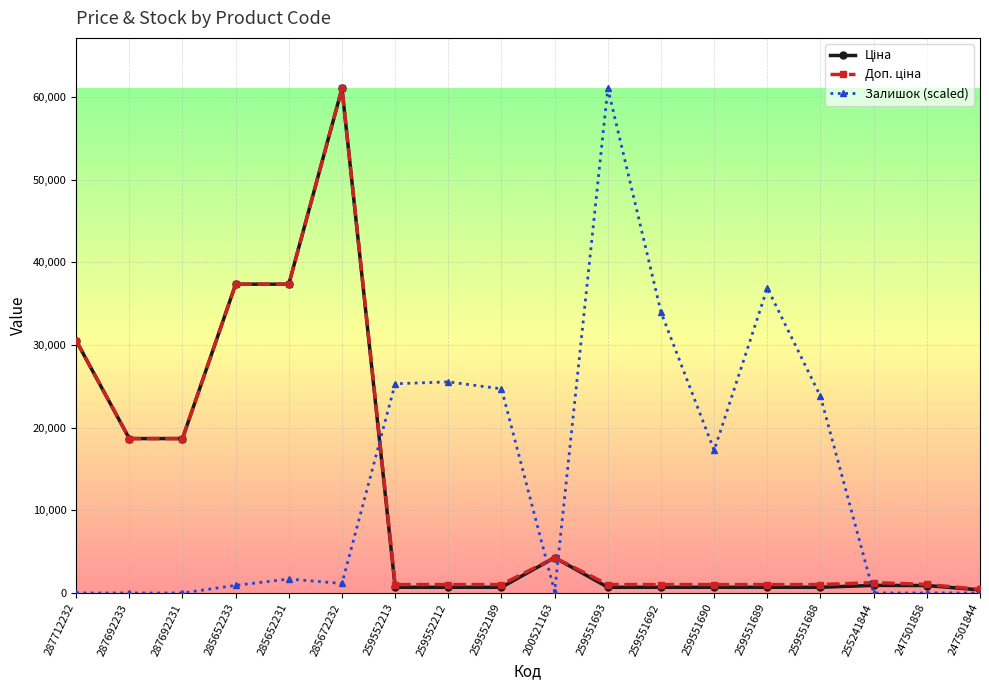

What is the label of the 16th point from the right?

287692231